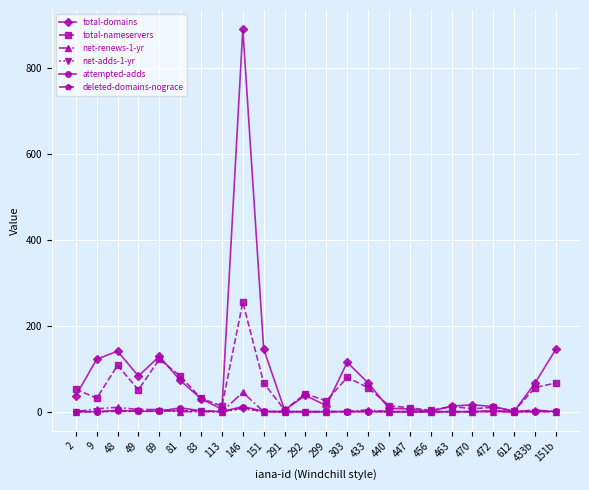

How many data points does each series have?

24